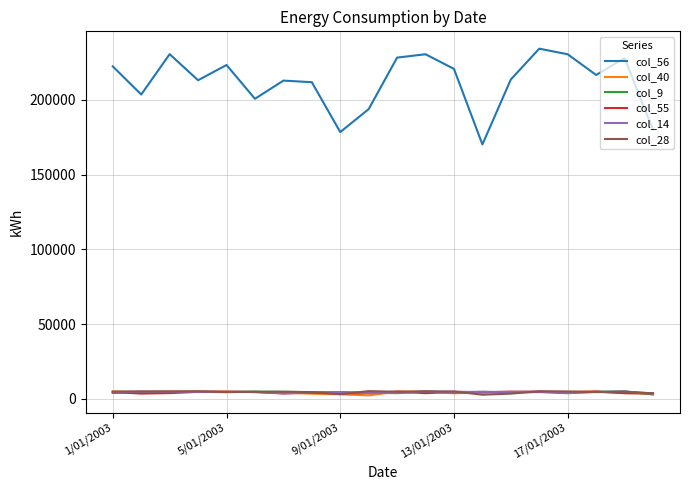

True or false: col_9 and col_56 cross at least once.

False